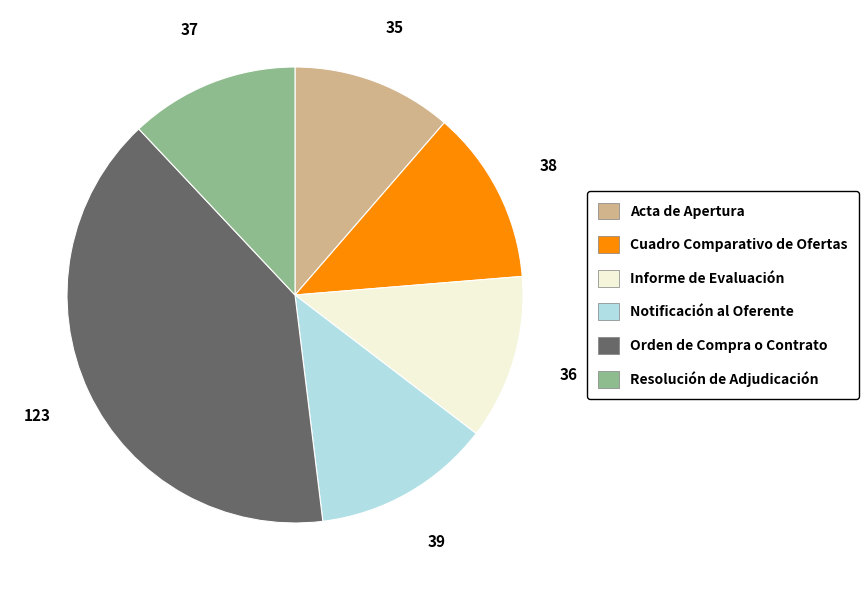

How many slices are in this pie chart?

6